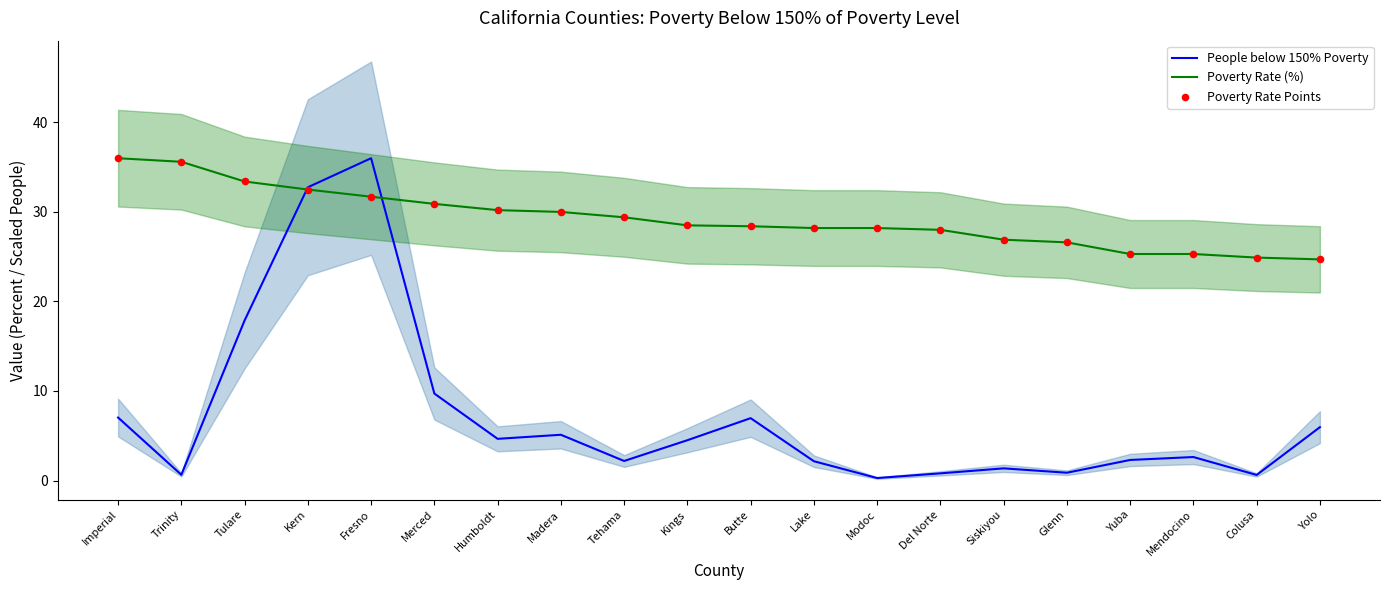

At how many categories does at least one series exceed 15?

20